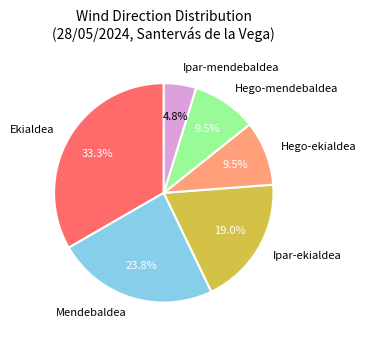

Does Mendebaldea represent more than half of the total?

No